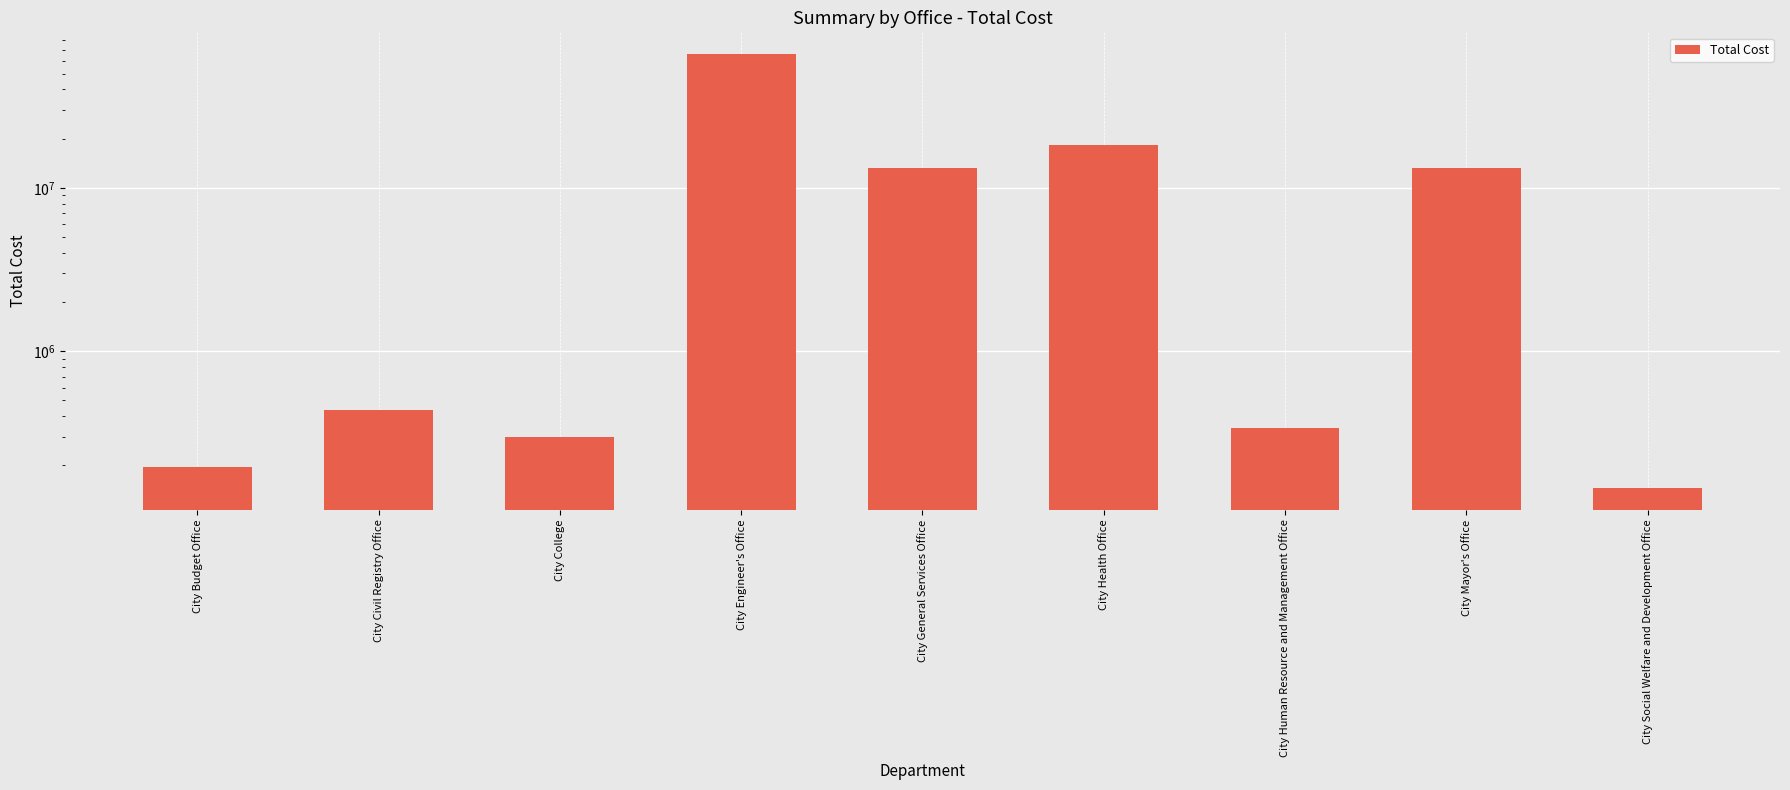

True or false: the data shows 92299.1 at City Social Welfare and Development Office.

False